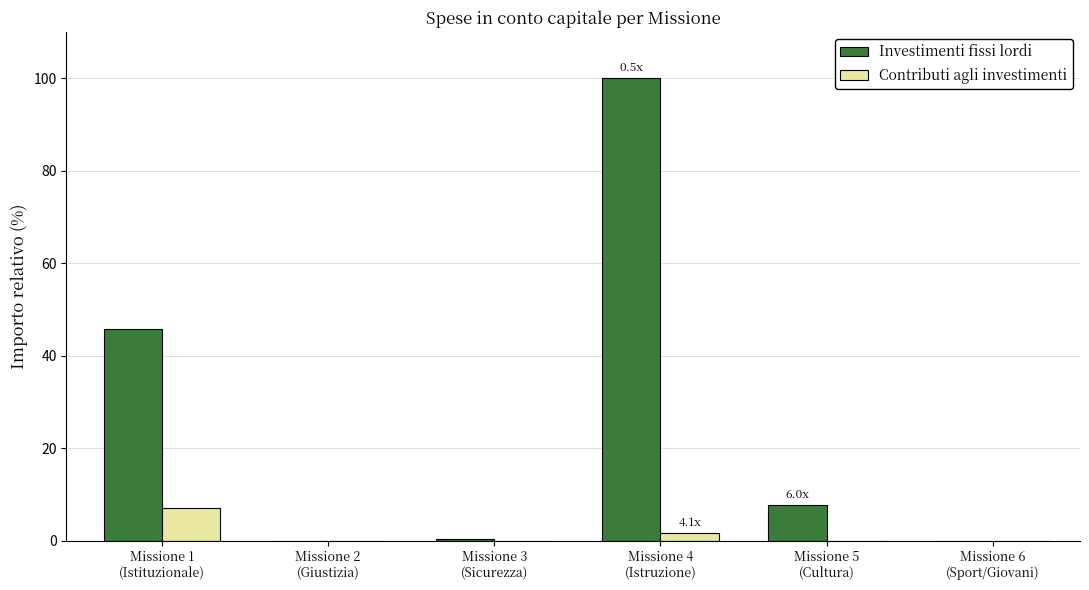

What is the highest value of the Contributi agli investimenti series?

7.0